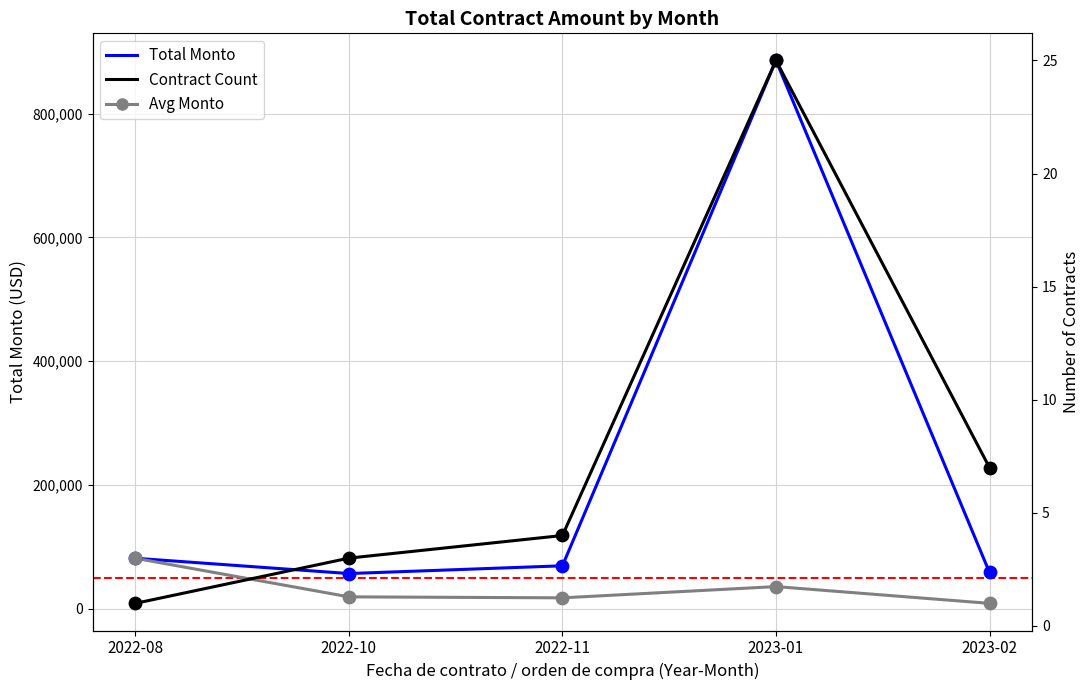

Which series has the largest Y range (max minus min)?

Total Monto